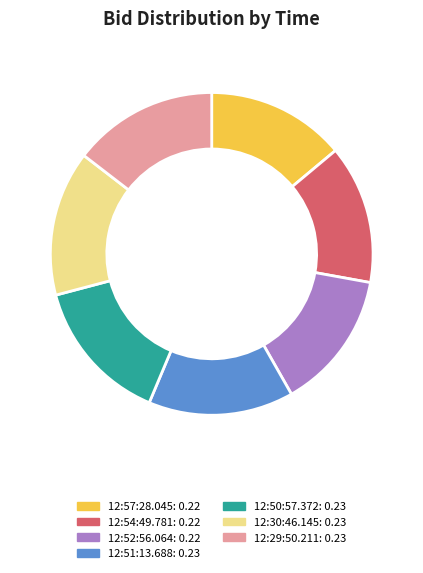

How many segments does this pie chart have?

7